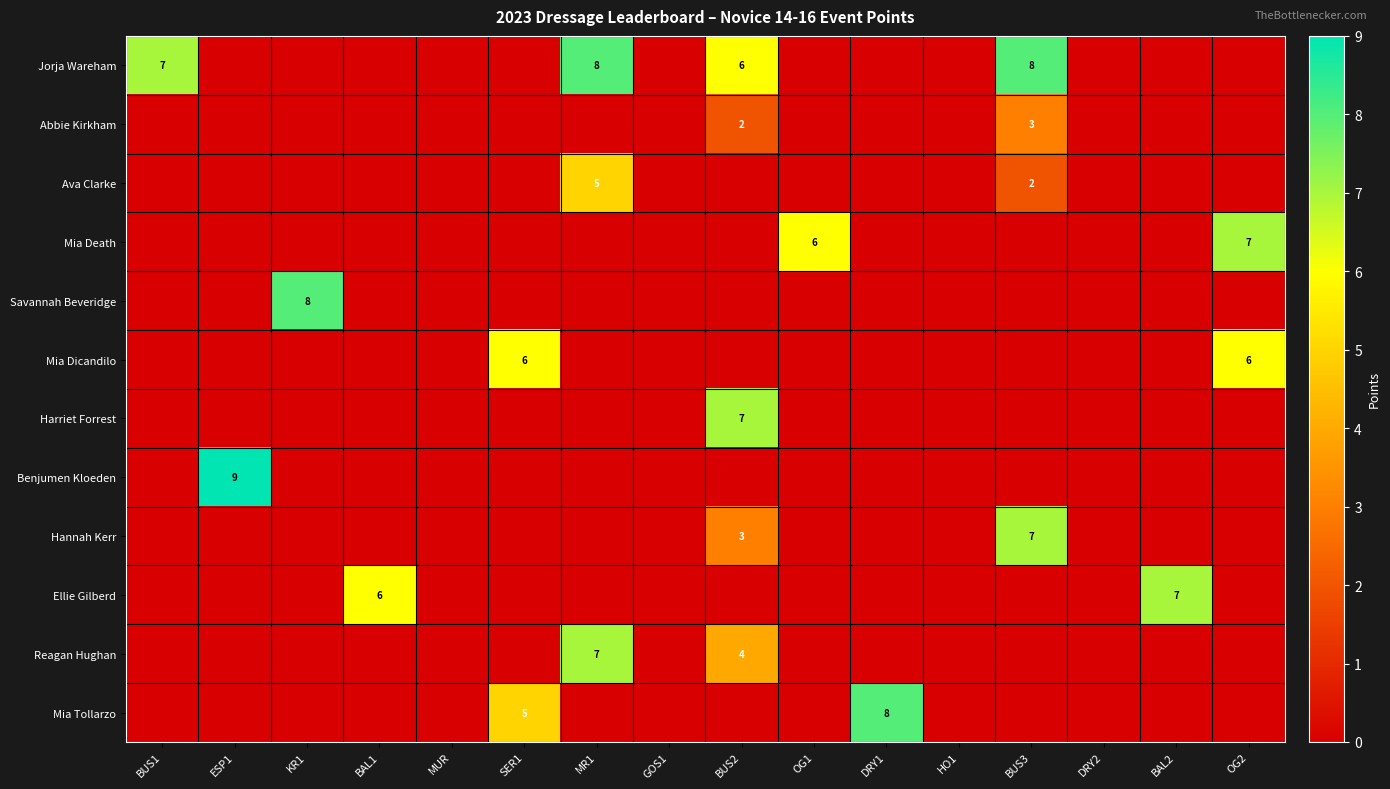

Is it true that Abbie Kirkham equals 3 at BUS3?

True